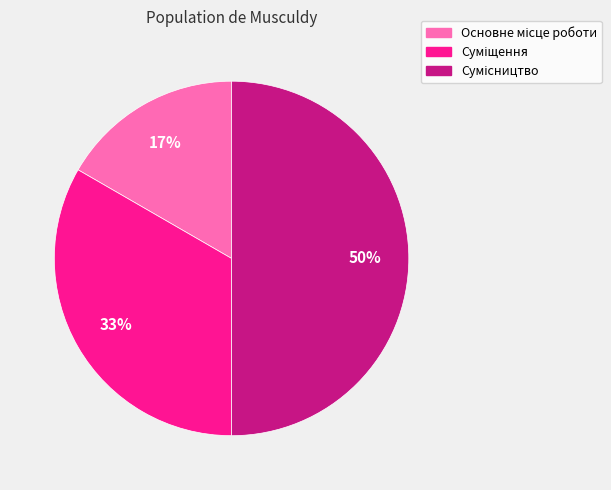

To the nearest percent, what is the difference between the largest and smallest slice percentages?

33%